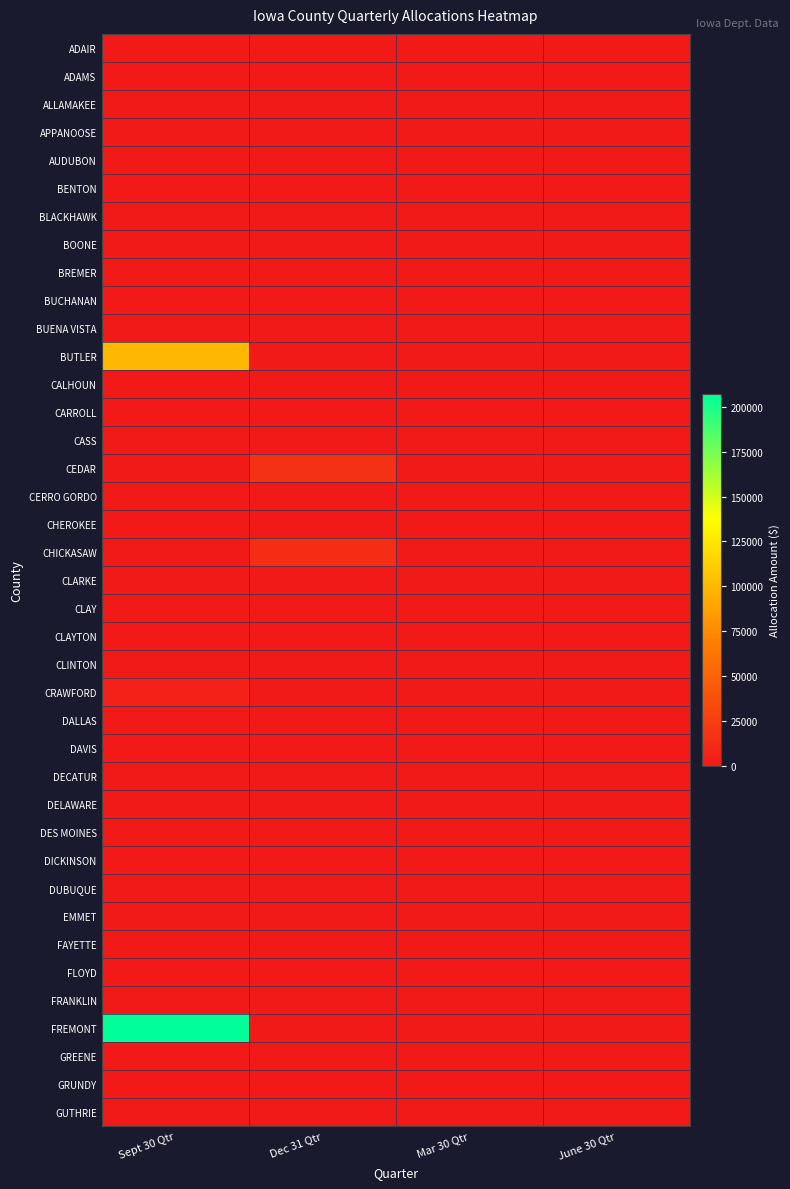

Reading right to left, transcribe all the data shown in this chart.

ADAIR: June 30 Qtr=0.0	Mar 30 Qtr=0.0	Dec 31 Qtr=0.0	Sept 30 Qtr=0.0
ADAMS: June 30 Qtr=0.0	Mar 30 Qtr=0.0	Dec 31 Qtr=0.0	Sept 30 Qtr=0.0
ALLAMAKEE: June 30 Qtr=0.0	Mar 30 Qtr=0.0	Dec 31 Qtr=0.0	Sept 30 Qtr=0.0
APPANOOSE: June 30 Qtr=0.0	Mar 30 Qtr=0.0	Dec 31 Qtr=0.0	Sept 30 Qtr=0.0
AUDUBON: June 30 Qtr=0.0	Mar 30 Qtr=0.0	Dec 31 Qtr=0.0	Sept 30 Qtr=0.0
BENTON: June 30 Qtr=0.0	Mar 30 Qtr=0.0	Dec 31 Qtr=0.0	Sept 30 Qtr=0.0
BLACKHAWK: June 30 Qtr=0.0	Mar 30 Qtr=0.0	Dec 31 Qtr=0.0	Sept 30 Qtr=0.0
BOONE: June 30 Qtr=0.0	Mar 30 Qtr=0.0	Dec 31 Qtr=0.0	Sept 30 Qtr=0.0
BREMER: June 30 Qtr=0.0	Mar 30 Qtr=0.0	Dec 31 Qtr=0.0	Sept 30 Qtr=0.0
BUCHANAN: June 30 Qtr=0.0	Mar 30 Qtr=0.0	Dec 31 Qtr=0.0	Sept 30 Qtr=0.0
BUENA VISTA: June 30 Qtr=0.0	Mar 30 Qtr=0.0	Dec 31 Qtr=0.0	Sept 30 Qtr=0.0
BUTLER: June 30 Qtr=0.0	Mar 30 Qtr=0.0	Dec 31 Qtr=0.0	Sept 30 Qtr=100000.0
CALHOUN: June 30 Qtr=0.0	Mar 30 Qtr=0.0	Dec 31 Qtr=0.0	Sept 30 Qtr=0.0
CARROLL: June 30 Qtr=0.0	Mar 30 Qtr=0.0	Dec 31 Qtr=0.0	Sept 30 Qtr=0.0
CASS: June 30 Qtr=0.0	Mar 30 Qtr=0.0	Dec 31 Qtr=0.0	Sept 30 Qtr=0.0
CEDAR: June 30 Qtr=0.0	Mar 30 Qtr=0.0	Dec 31 Qtr=16351.6	Sept 30 Qtr=0.0
CERRO GORDO: June 30 Qtr=0.0	Mar 30 Qtr=0.0	Dec 31 Qtr=0.0	Sept 30 Qtr=0.0
CHEROKEE: June 30 Qtr=0.0	Mar 30 Qtr=0.0	Dec 31 Qtr=0.0	Sept 30 Qtr=0.0
CHICKASAW: June 30 Qtr=0.0	Mar 30 Qtr=0.0	Dec 31 Qtr=14153.2	Sept 30 Qtr=0.0
CLARKE: June 30 Qtr=0.0	Mar 30 Qtr=0.0	Dec 31 Qtr=0.0	Sept 30 Qtr=0.0
CLAY: June 30 Qtr=0.0	Mar 30 Qtr=0.0	Dec 31 Qtr=0.0	Sept 30 Qtr=0.0
CLAYTON: June 30 Qtr=0.0	Mar 30 Qtr=0.0	Dec 31 Qtr=0.0	Sept 30 Qtr=0.0
CLINTON: June 30 Qtr=0.0	Mar 30 Qtr=0.0	Dec 31 Qtr=0.0	Sept 30 Qtr=0.0
CRAWFORD: June 30 Qtr=0.0	Mar 30 Qtr=0.0	Dec 31 Qtr=0.0	Sept 30 Qtr=6099.1
DALLAS: June 30 Qtr=0.0	Mar 30 Qtr=0.0	Dec 31 Qtr=0.0	Sept 30 Qtr=0.0
DAVIS: June 30 Qtr=0.0	Mar 30 Qtr=0.0	Dec 31 Qtr=0.0	Sept 30 Qtr=0.0
DECATUR: June 30 Qtr=0.0	Mar 30 Qtr=0.0	Dec 31 Qtr=0.0	Sept 30 Qtr=0.0
DELAWARE: June 30 Qtr=0.0	Mar 30 Qtr=0.0	Dec 31 Qtr=0.0	Sept 30 Qtr=0.0
DES MOINES: June 30 Qtr=0.0	Mar 30 Qtr=0.0	Dec 31 Qtr=0.0	Sept 30 Qtr=0.0
DICKINSON: June 30 Qtr=0.0	Mar 30 Qtr=0.0	Dec 31 Qtr=0.0	Sept 30 Qtr=0.0
DUBUQUE: June 30 Qtr=0.0	Mar 30 Qtr=0.0	Dec 31 Qtr=0.0	Sept 30 Qtr=0.0
EMMET: June 30 Qtr=0.0	Mar 30 Qtr=0.0	Dec 31 Qtr=0.0	Sept 30 Qtr=0.0
FAYETTE: June 30 Qtr=0.0	Mar 30 Qtr=0.0	Dec 31 Qtr=0.0	Sept 30 Qtr=0.0
FLOYD: June 30 Qtr=0.0	Mar 30 Qtr=0.0	Dec 31 Qtr=0.0	Sept 30 Qtr=0.0
FRANKLIN: June 30 Qtr=0.0	Mar 30 Qtr=0.0	Dec 31 Qtr=0.0	Sept 30 Qtr=0.0
FREMONT: June 30 Qtr=0.0	Mar 30 Qtr=0.0	Dec 31 Qtr=0.0	Sept 30 Qtr=207193.4
GREENE: June 30 Qtr=0.0	Mar 30 Qtr=0.0	Dec 31 Qtr=0.0	Sept 30 Qtr=0.0
GRUNDY: June 30 Qtr=0.0	Mar 30 Qtr=0.0	Dec 31 Qtr=0.0	Sept 30 Qtr=0.0
GUTHRIE: June 30 Qtr=0.0	Mar 30 Qtr=0.0	Dec 31 Qtr=0.0	Sept 30 Qtr=0.0